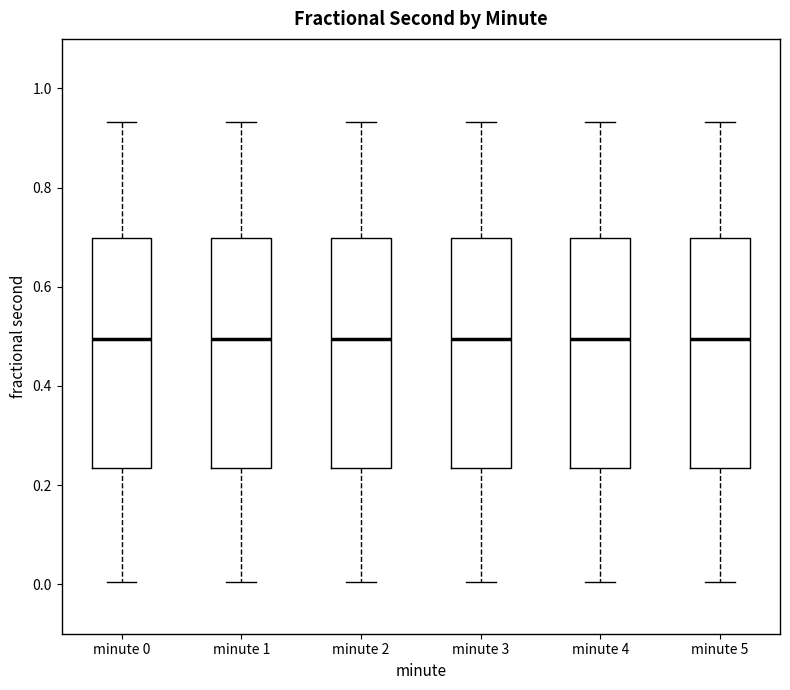

Where is the lower edge of the box for minute 5 on the y-axis? The values are not printed on the chart, so give them approximately, as read against the axis.

0.24